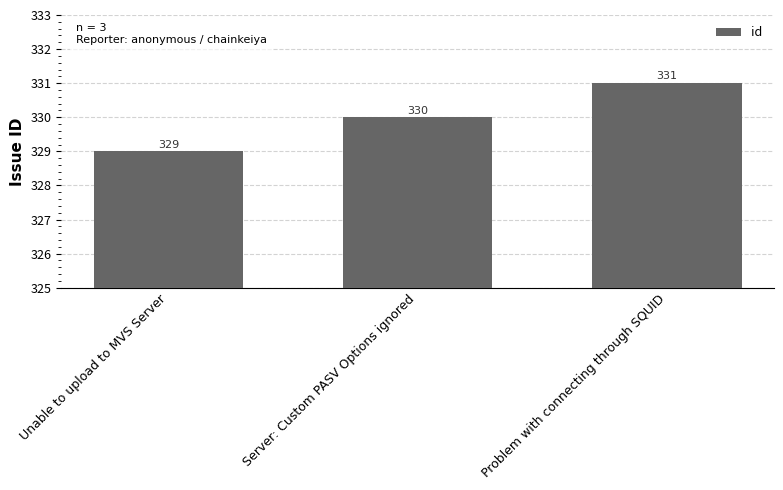

What is the change in value from Unable to upload to MVS Server to Server: Custom PASV Options ignored?

+1